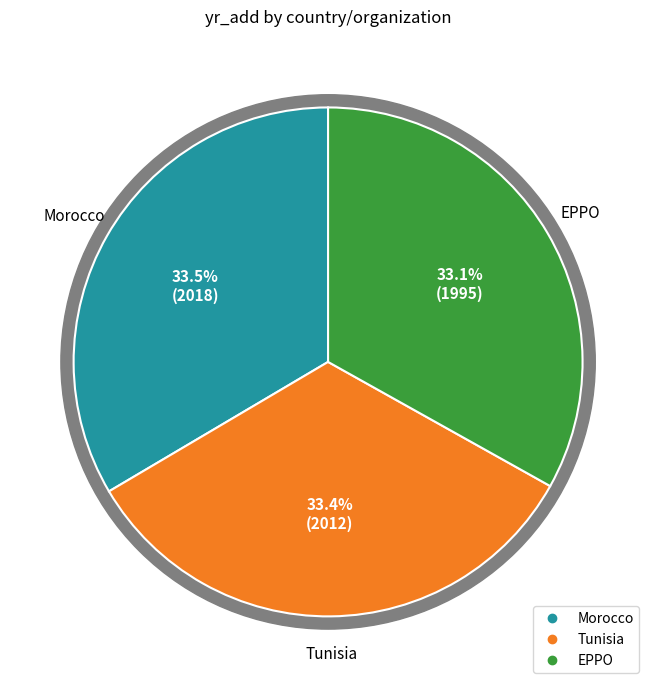

Which category has the smallest portion of the pie?

EPPO